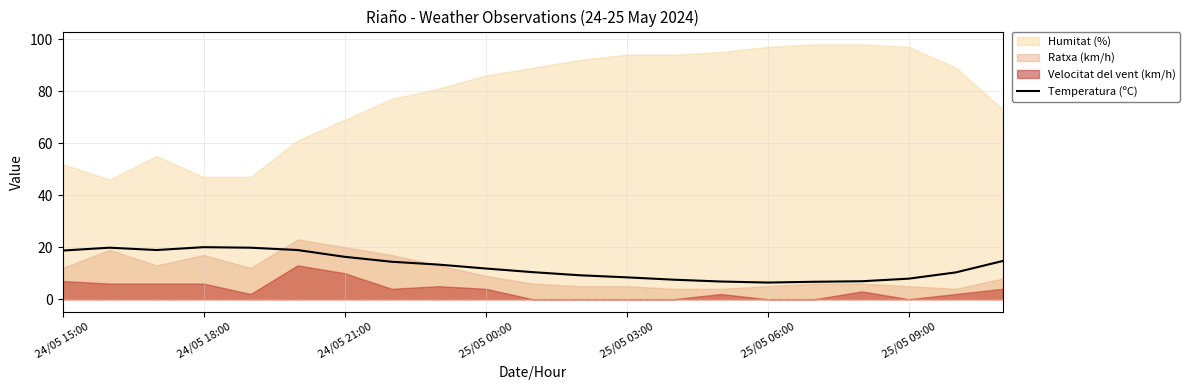

What is the average value?

12.7